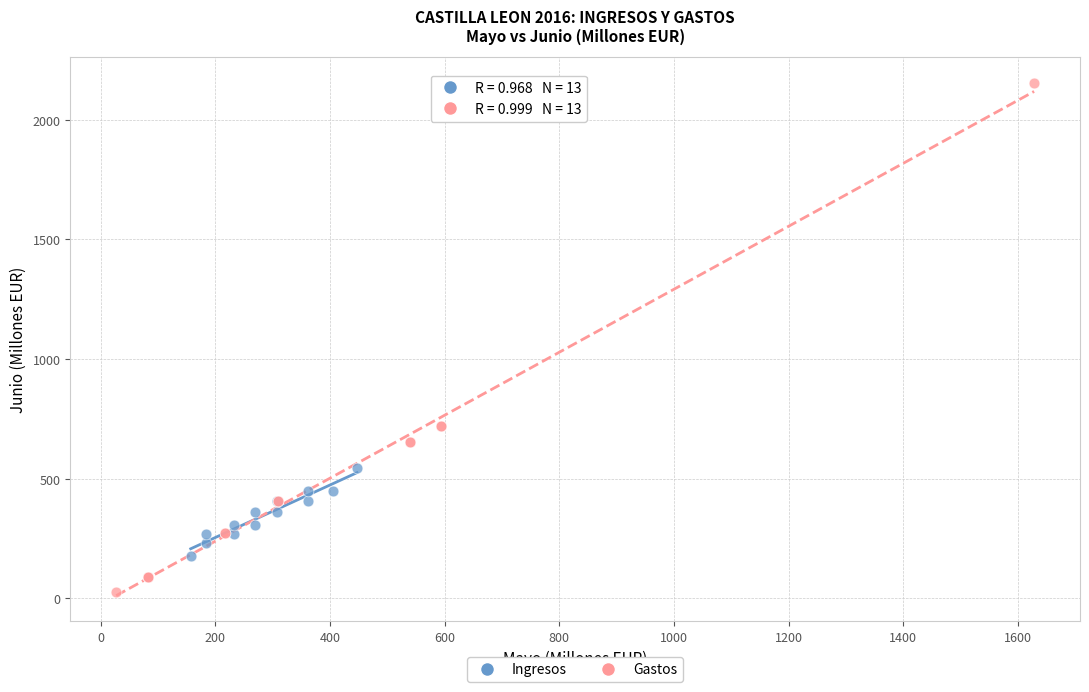

Which series contains the highest Y value?

Gastos